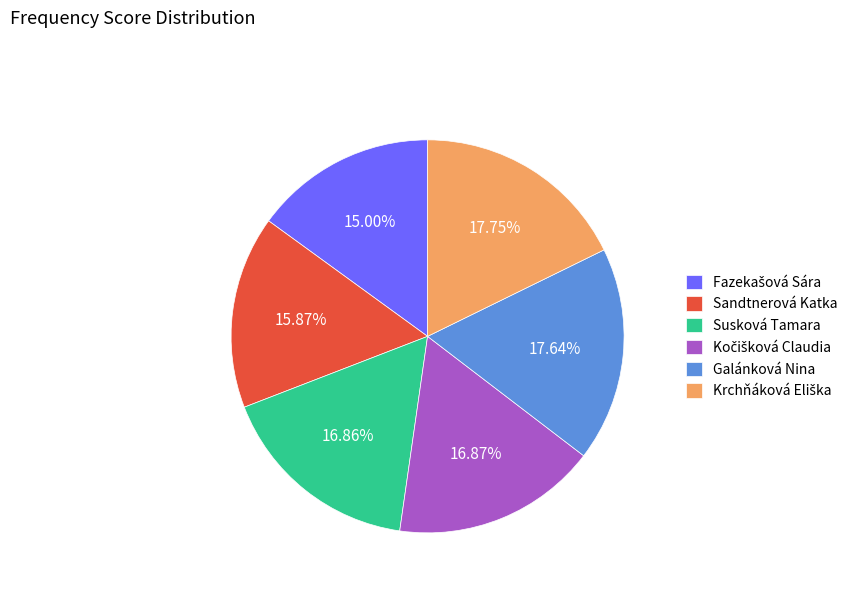

Is there a majority slice in this chart?

No